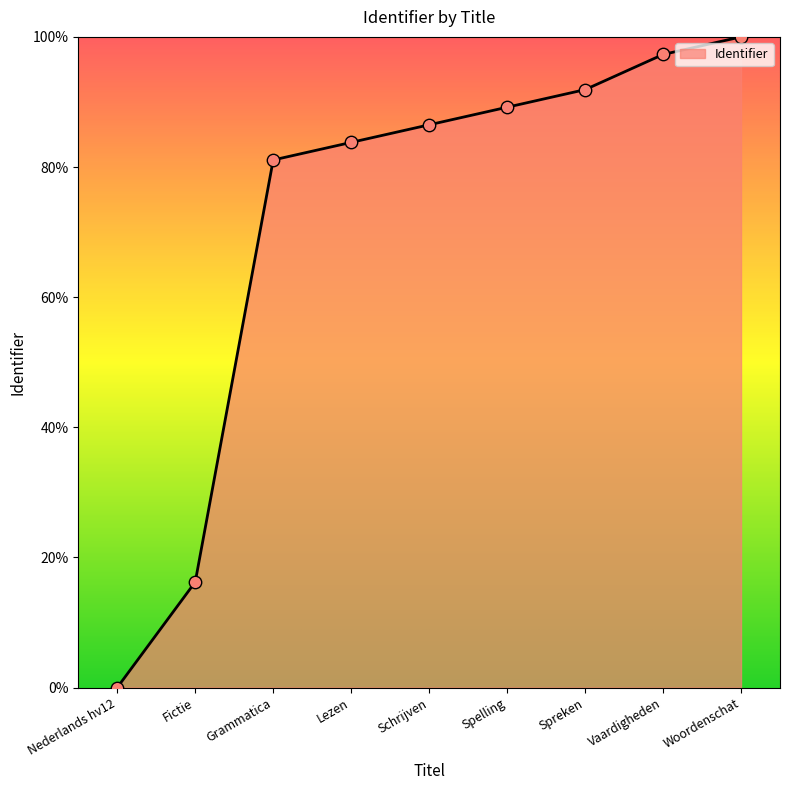

Which has a higher value, Spreken or Schrijven?

Spreken